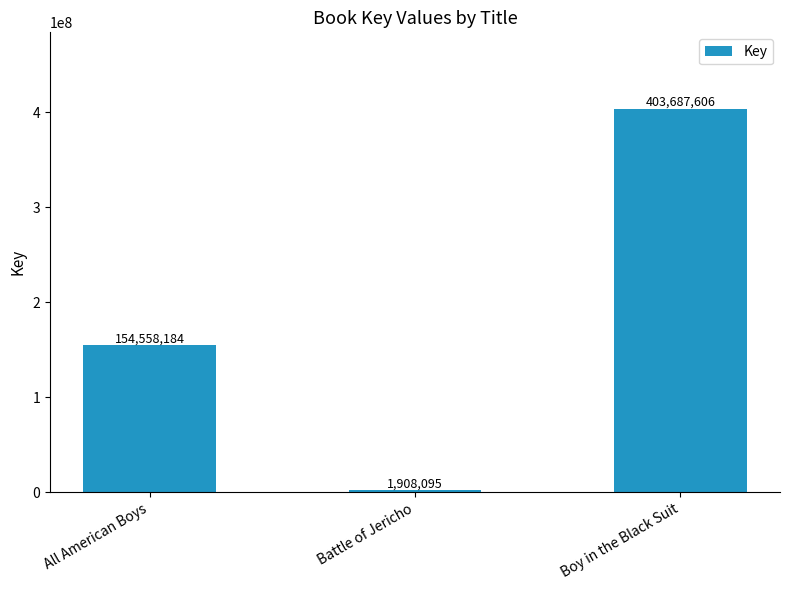

At which category does the chart reach its peak across all series?

Boy in the Black Suit